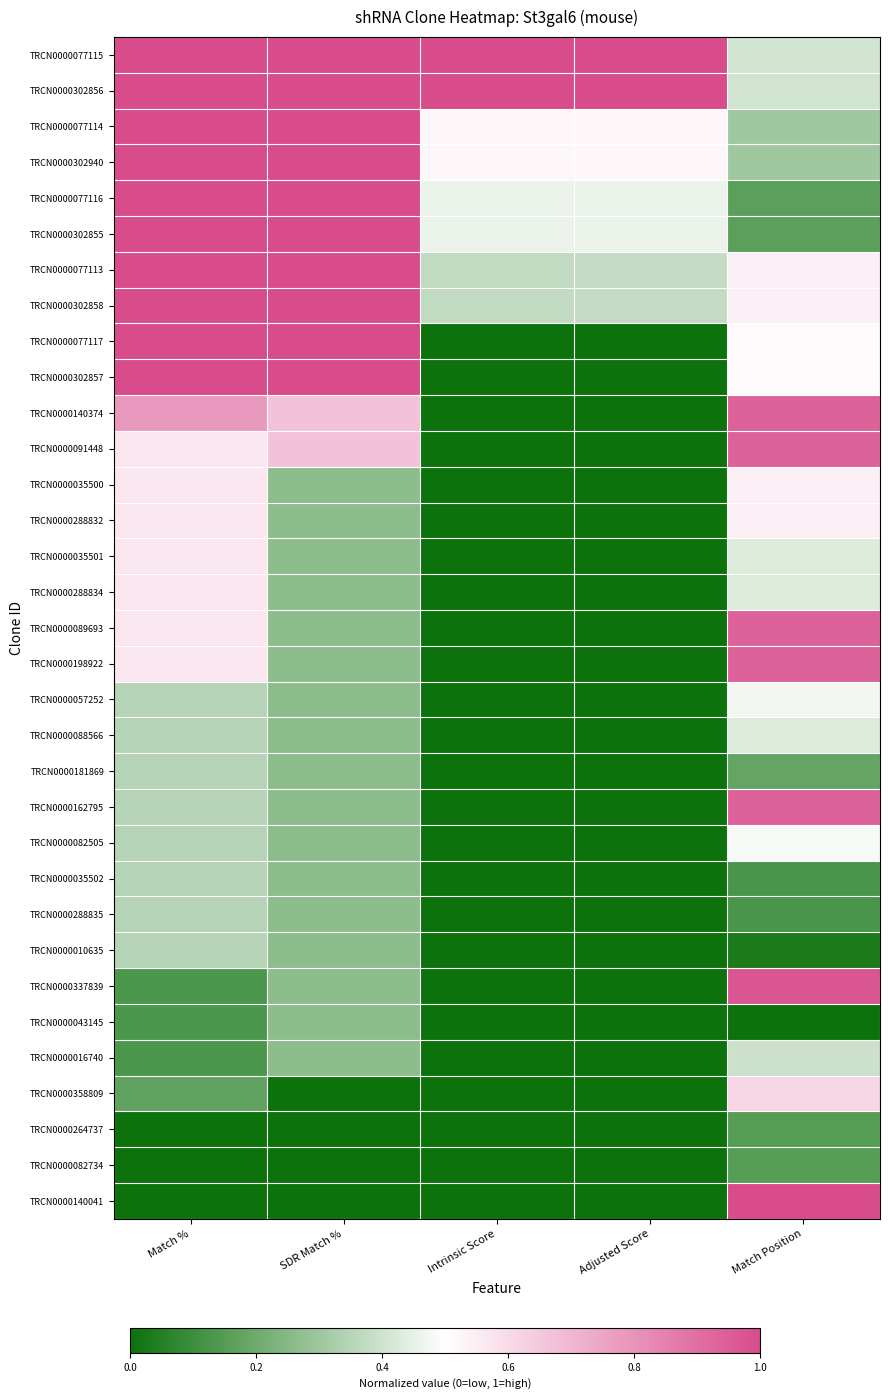

Which series has the widest spread of values?

TRCN0000077117